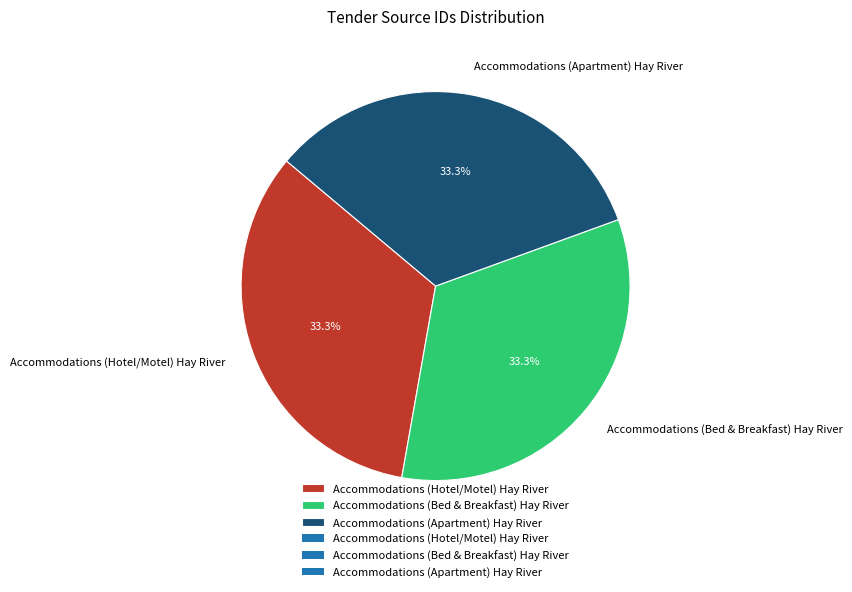

To the nearest percent, what is the average slice percentage?

33%